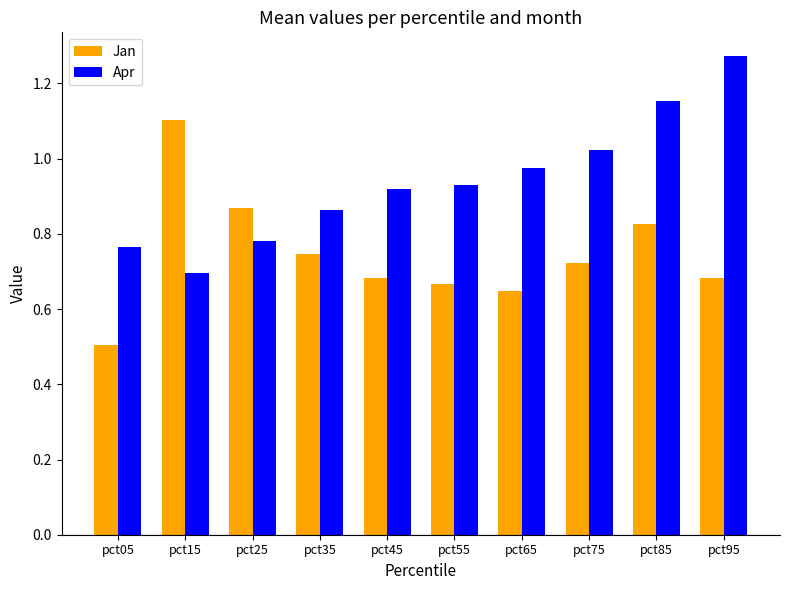

At which category is the sum across all series the highest?

pct85